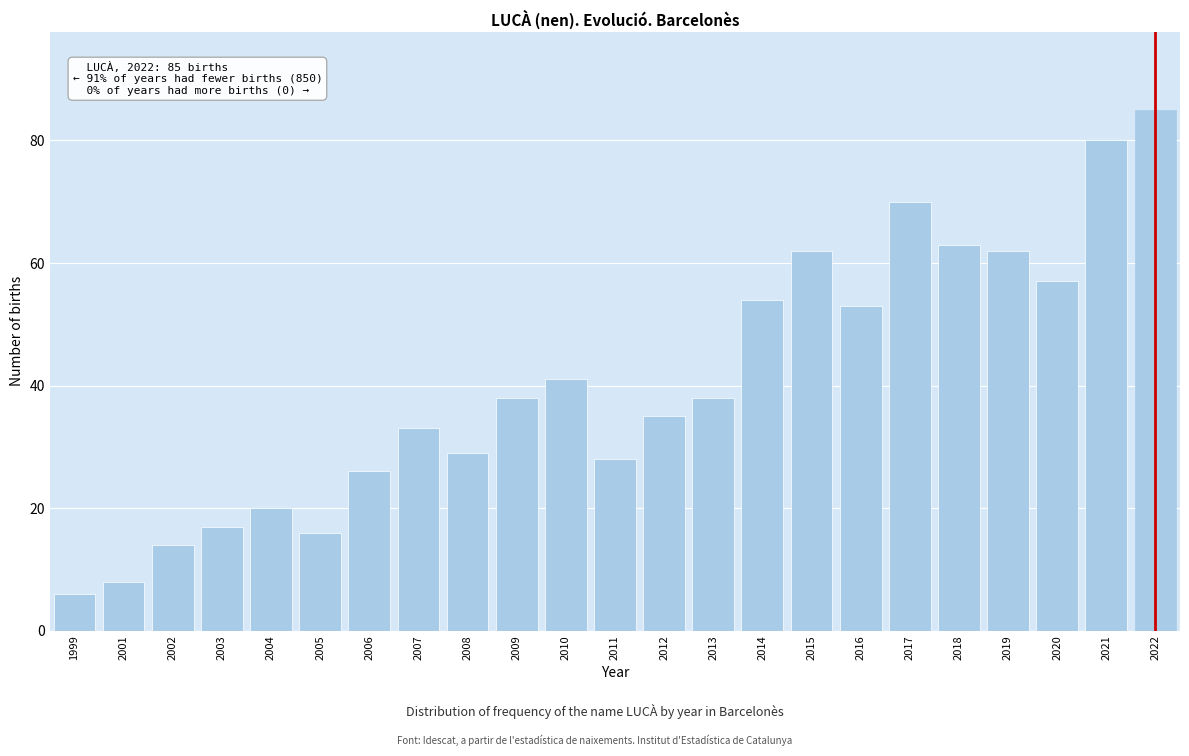

Reading left to right, transcribe all the data shown in this chart.

6	8	14	17	20	16	26	33	29	38	41	28	35	38	54	62	53	70	63	62	57	80	85